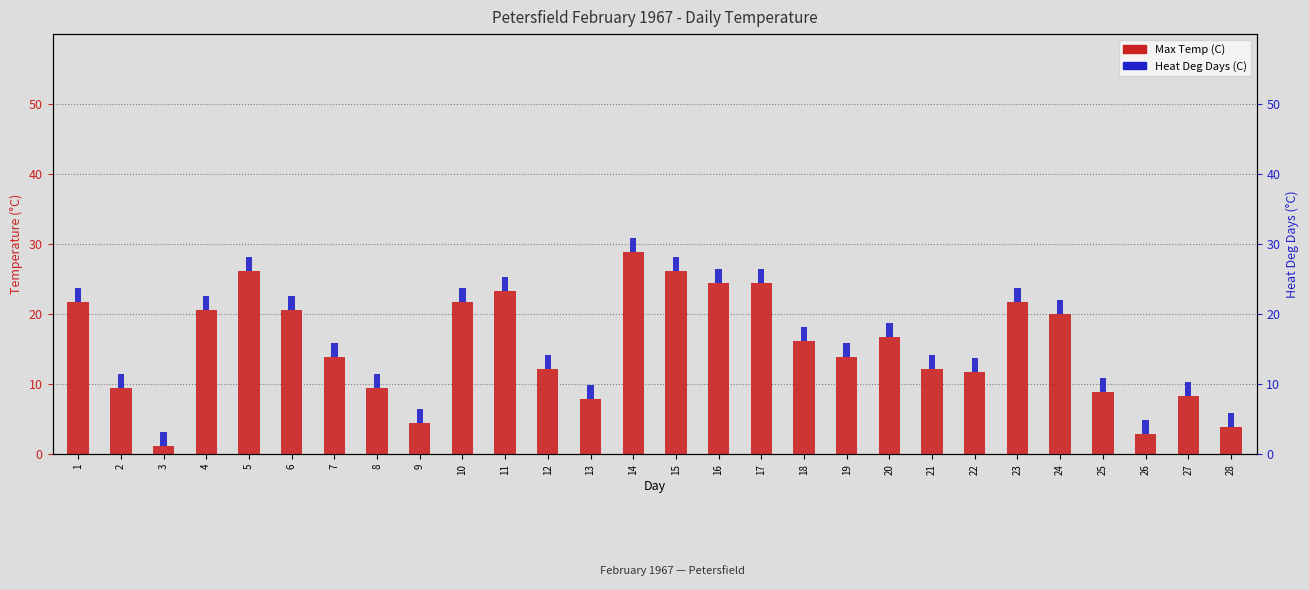

How many categories are shown in the chart?

28